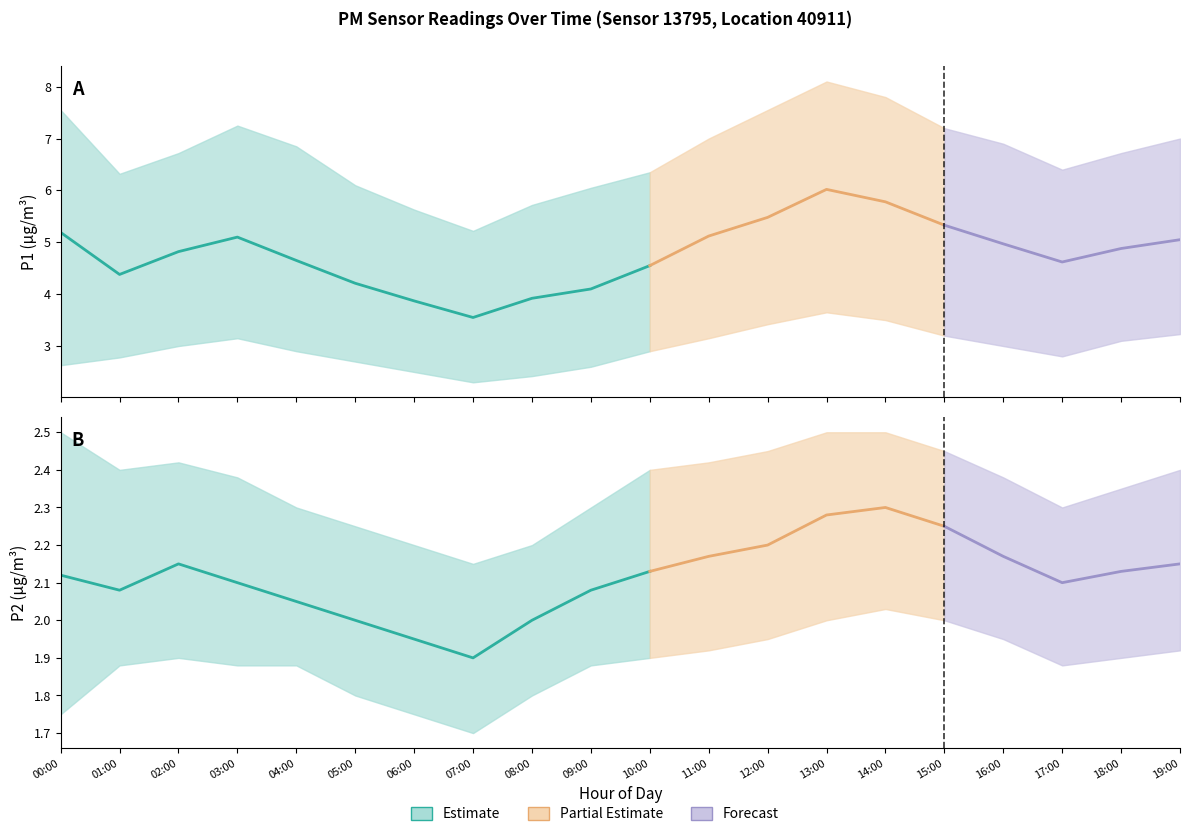

True or false: P1_lower and P2_upper cross at least once.

False